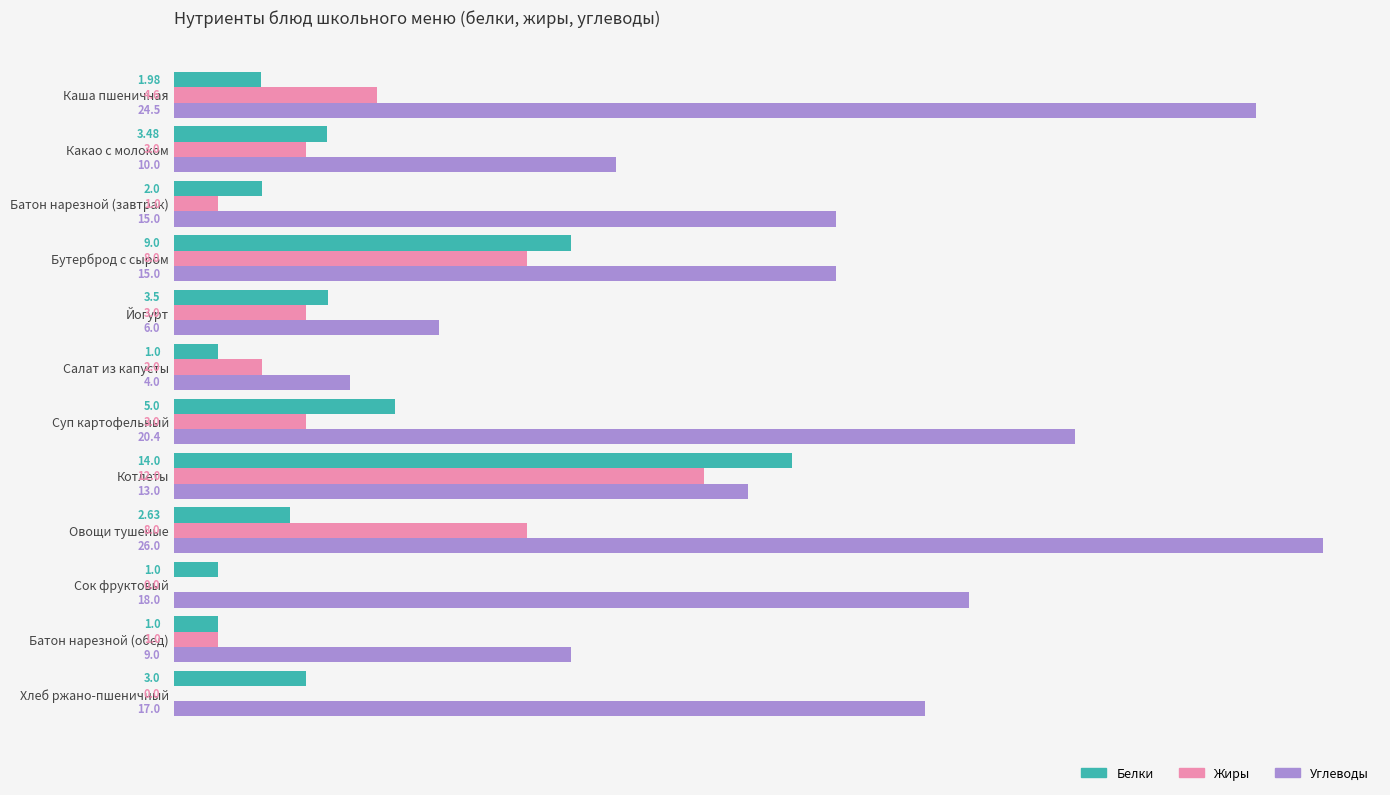

What is the sum of the Белки values at Бутерброд с сыром and Овощи тушеные?

11.6